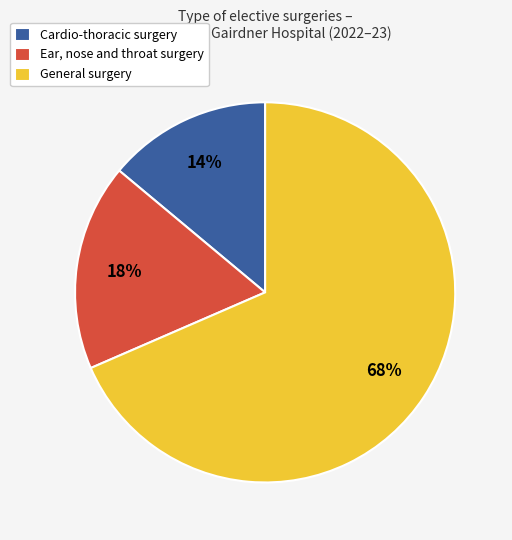

Does Cardio-thoracic surgery represent more than half of the total?

No